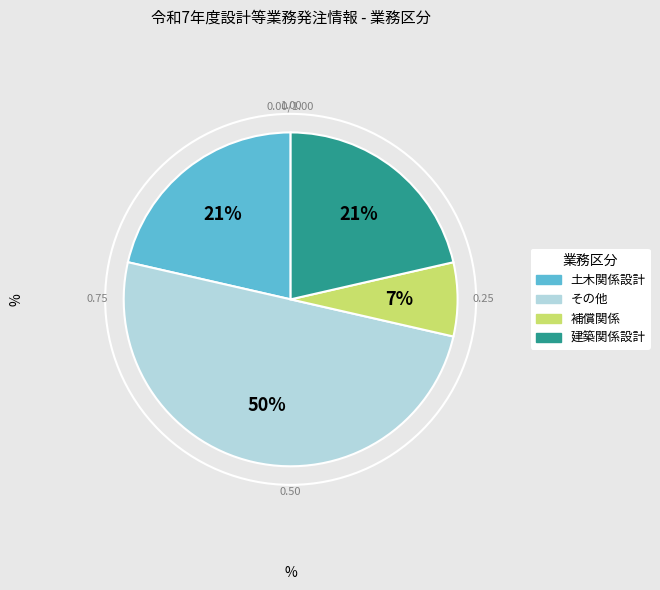

Which slice is the largest?

その他